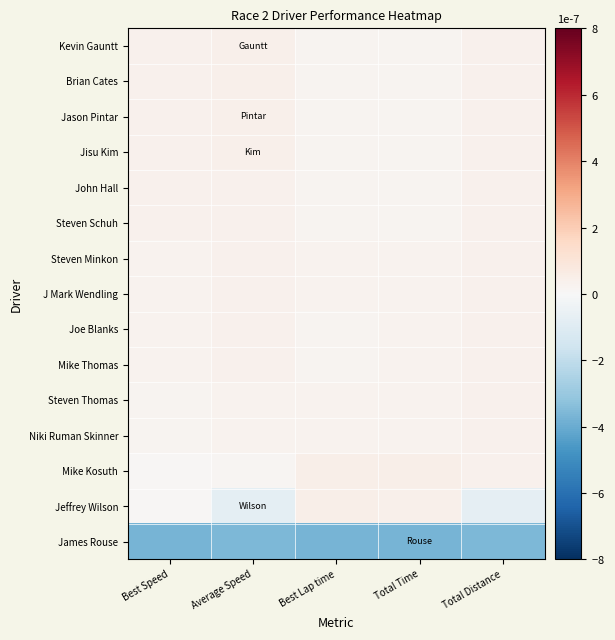

How many data points does each series have?

5